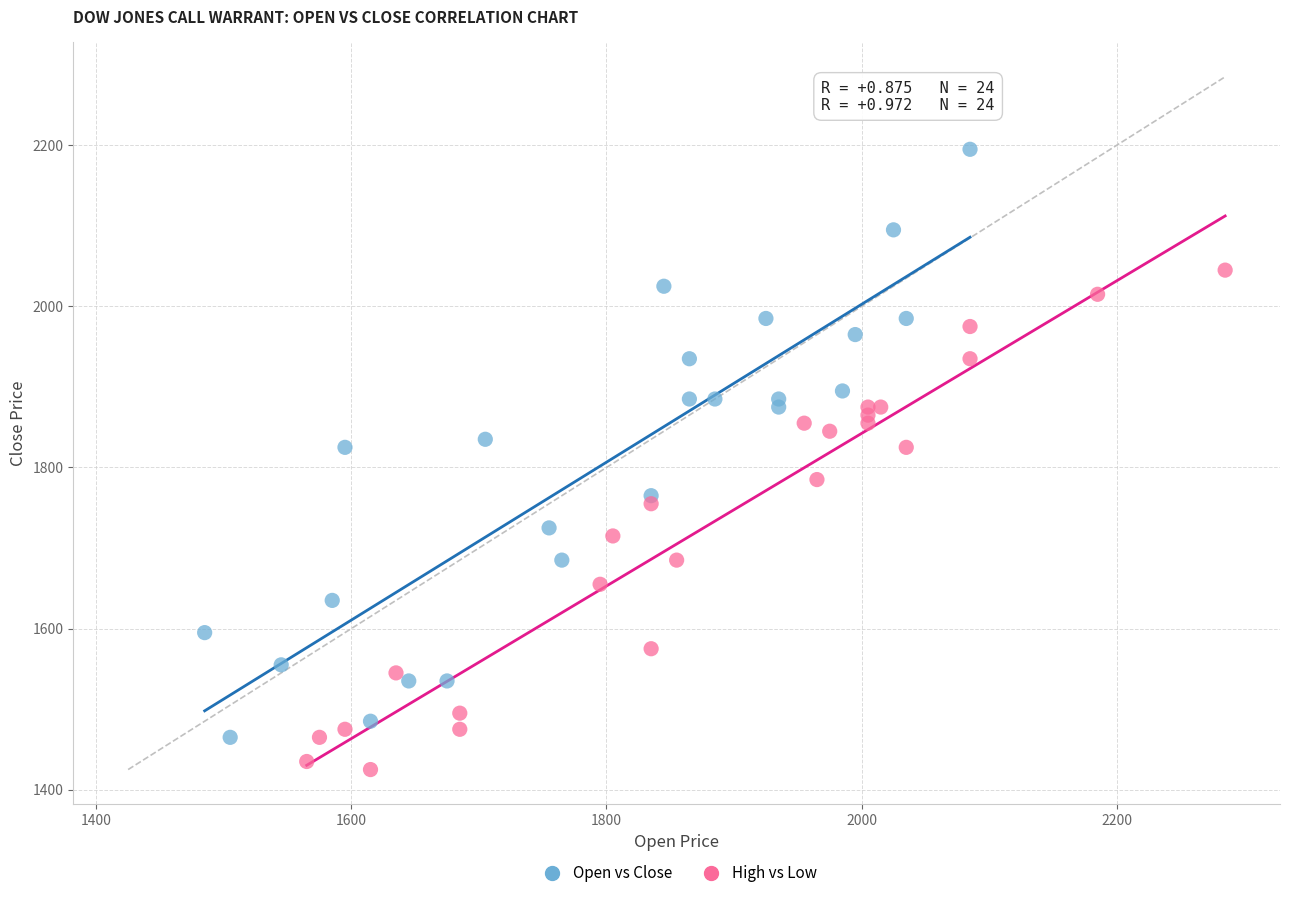

Which series has the largest Y range (max minus min)?

Open vs Close